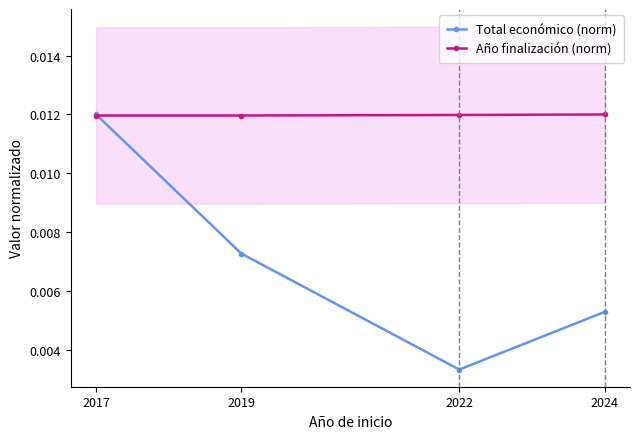

At which label does Total económico (norm) reach its peak?

2017